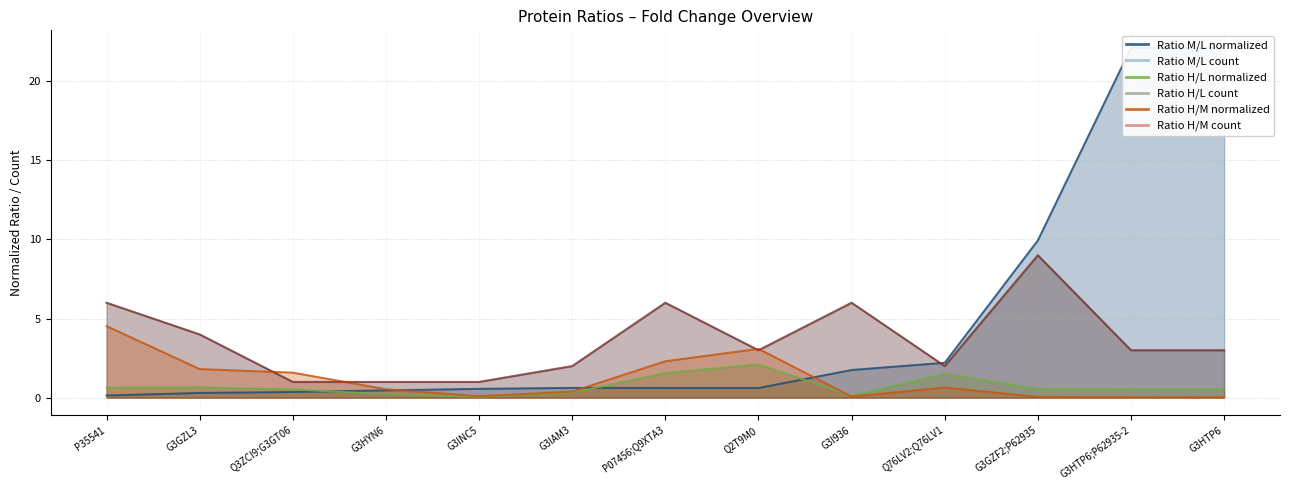

What is the spread (max minus min) of values at G3HTP6?

22.1